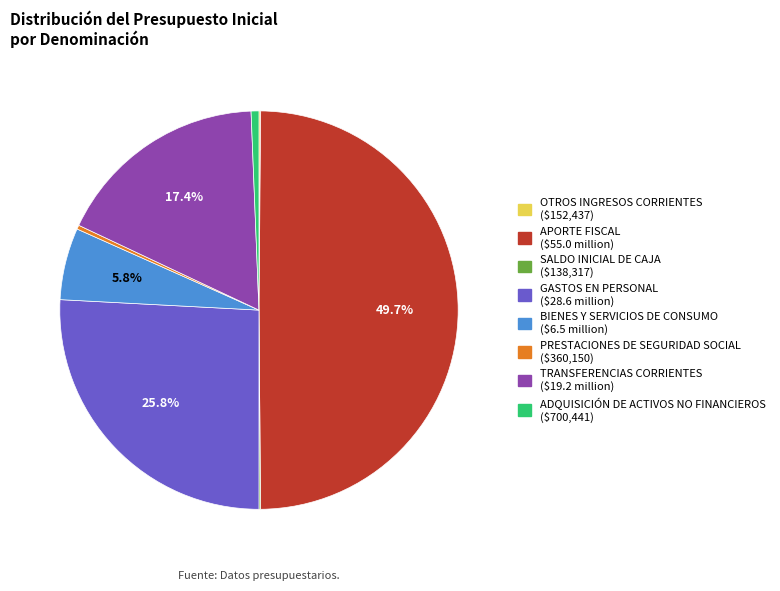

To the nearest percent, what is the combined percentage of PRESTACIONES DE SEGURIDAD SOCIAL and BIENES Y SERVICIOS DE CONSUMO?

6%